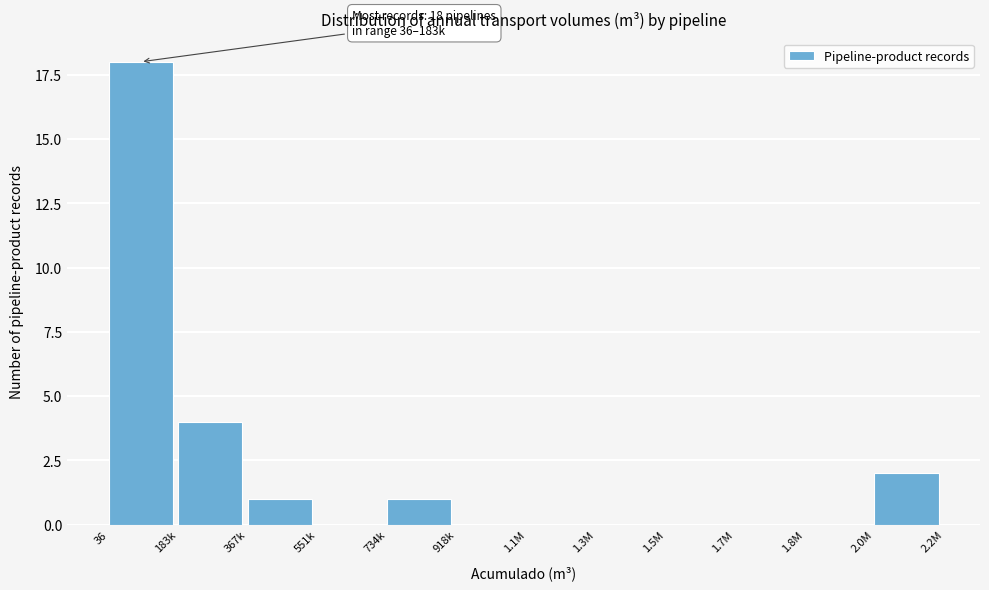

Reading left to right, extract all data points from this chart.

36=18	183k=4	367k=1	551k=0	734k=1	918k=0	1.1M=0	1.3M=0	1.5M=0	1.7M=0	1.8M=0	2.0M=2